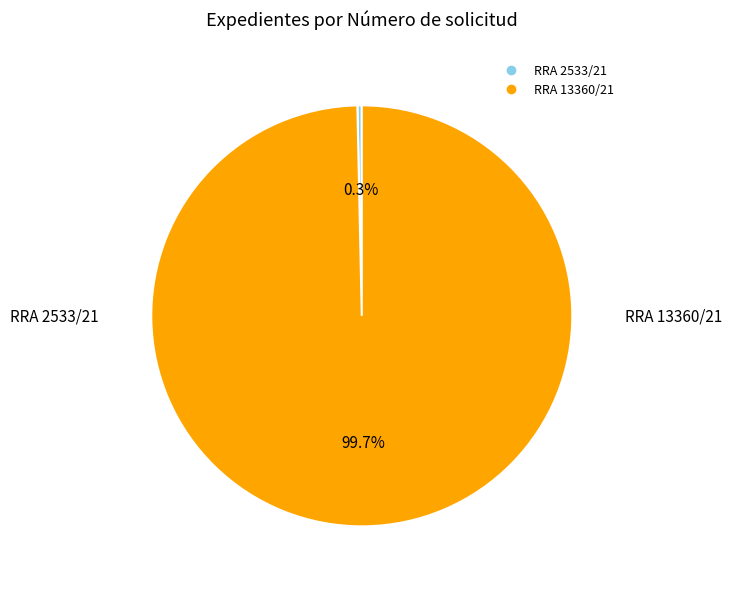

Approximately how many times larger is the value at RRA 13360/21 compared to RRA 2533/21?

298.0